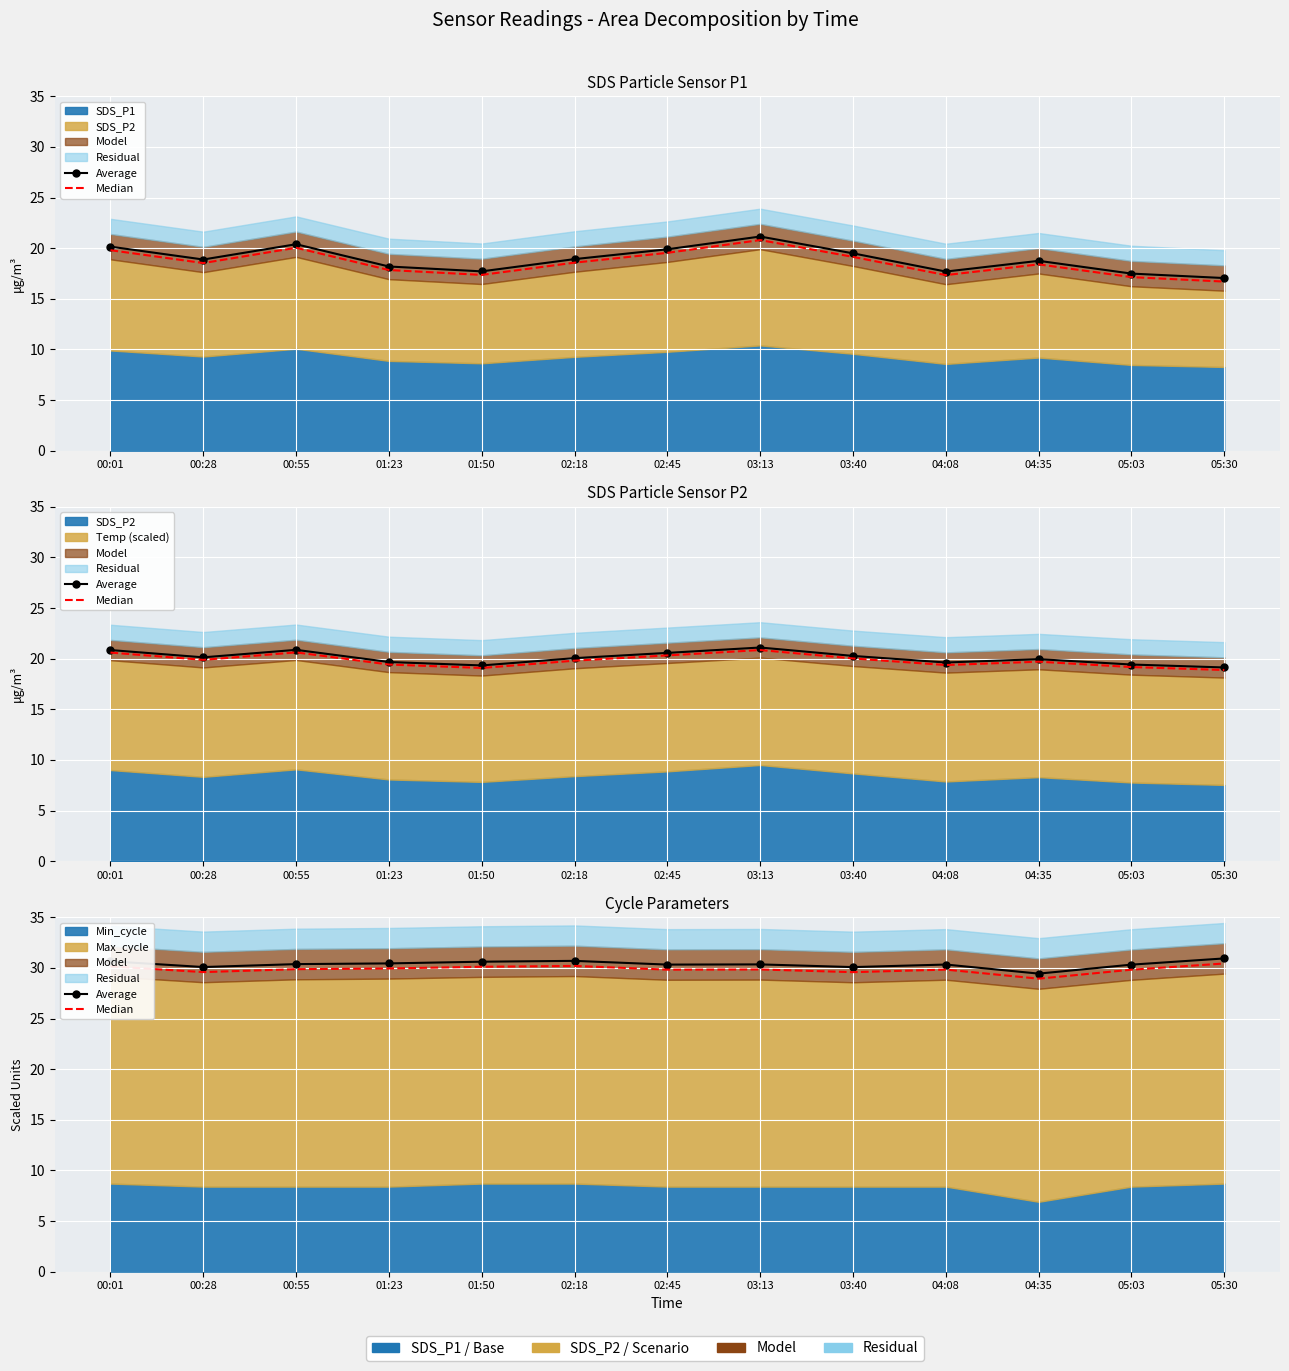

What is the label of the 4th point from the right?

04:08